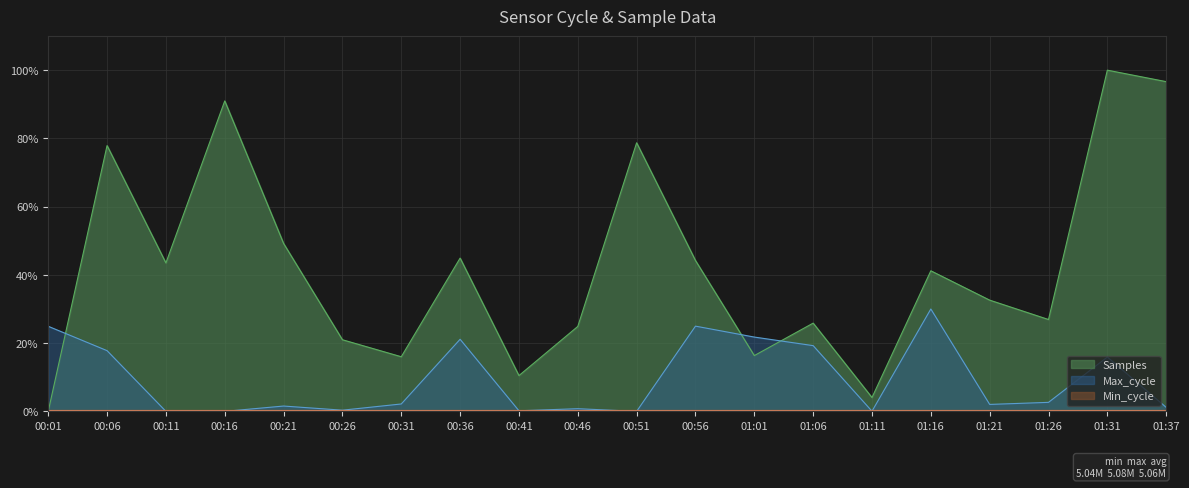

Where is the first local minimum for Max_cycle?

00:26